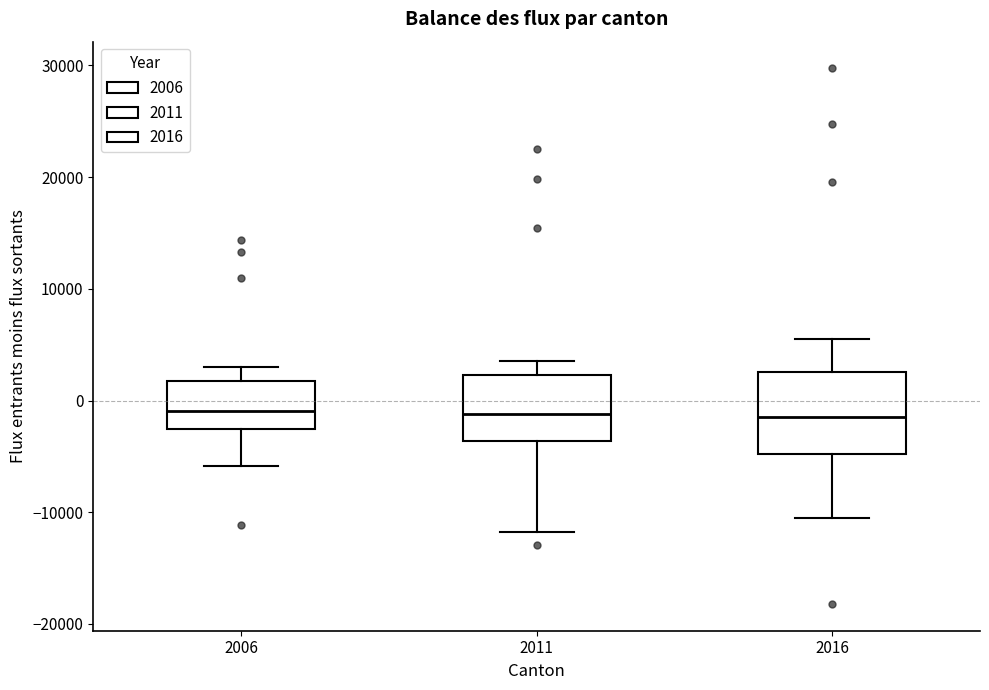

Where does the upper whisker of the box at x = 2011 end on the y-axis? The values are not printed on the chart, so give them approximately, as read against the axis.

4000